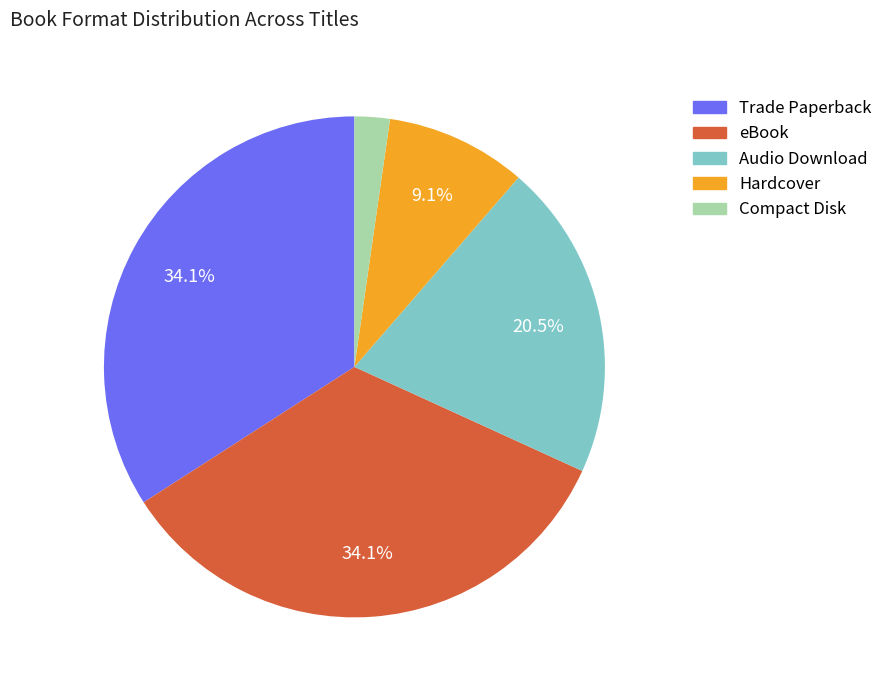

Which category has the smallest portion of the pie?

Compact Disk